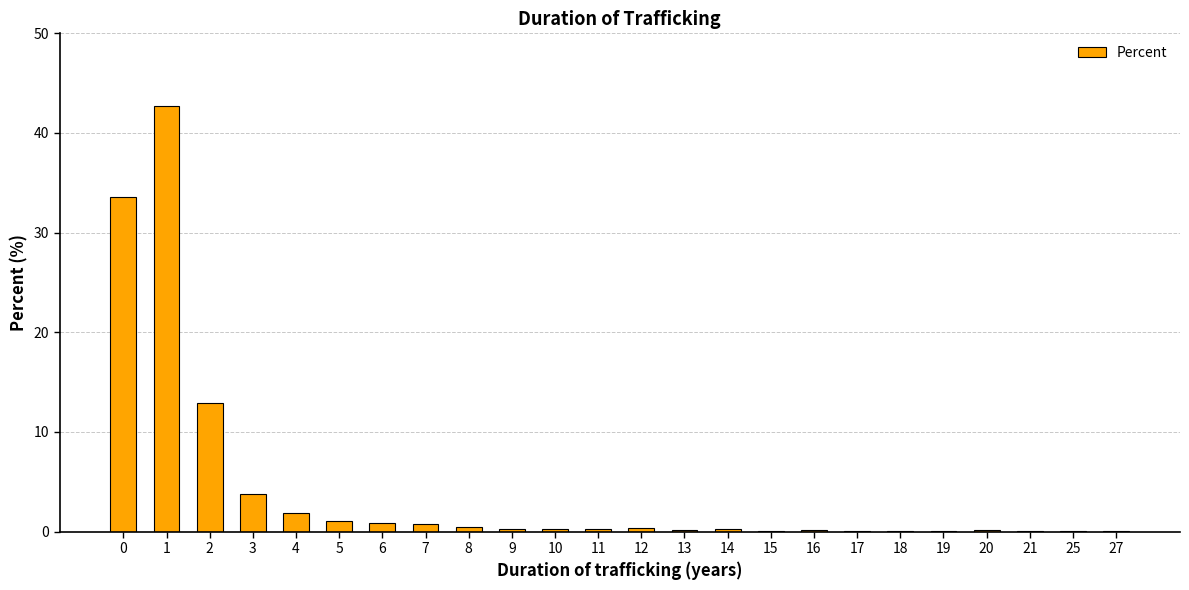

What is the sum of the values at 12 and 7?

1.1